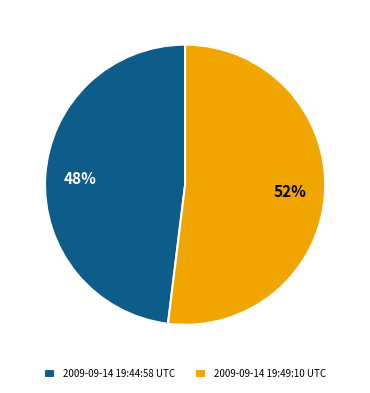

How many slices are in this pie chart?

2